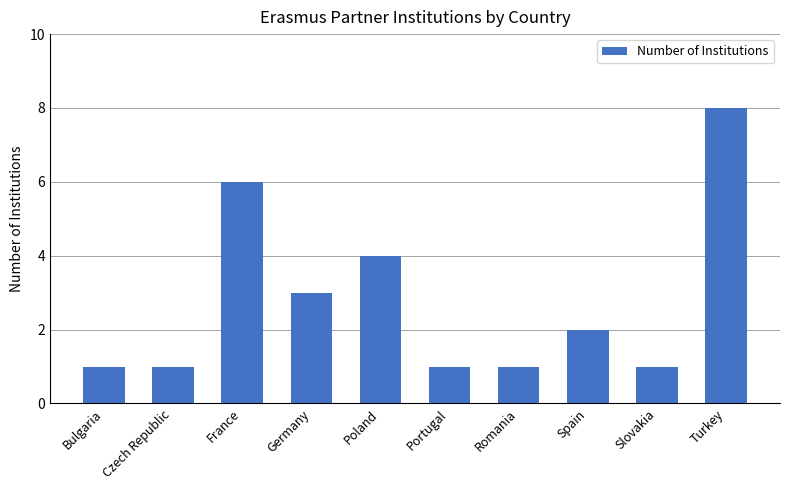

How many data points are less than 2?

5